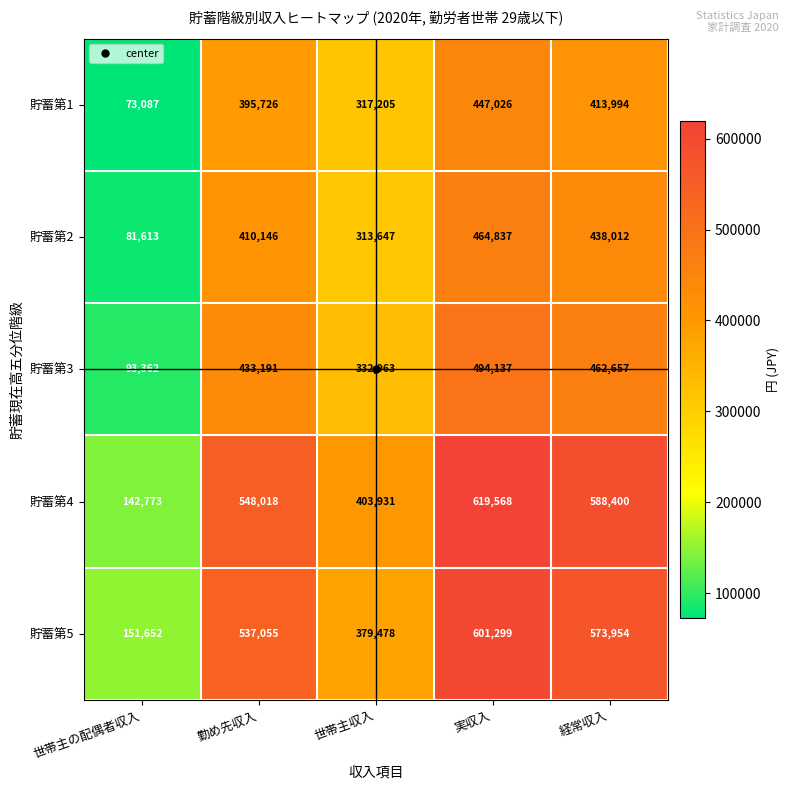

What is the sum of the 貯蓄第1 values at 勤め先収入 and 世帯主の配偶者収入?

468813